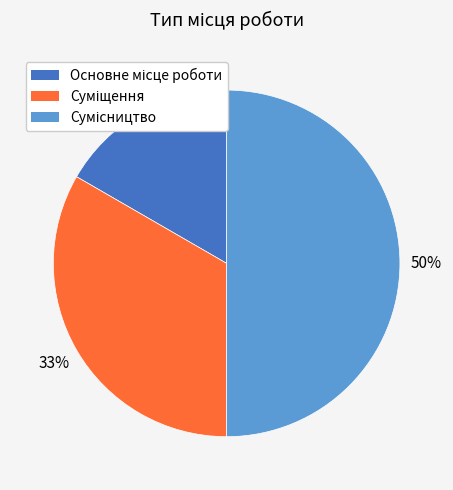

To the nearest percent, what is the average slice percentage?

33%